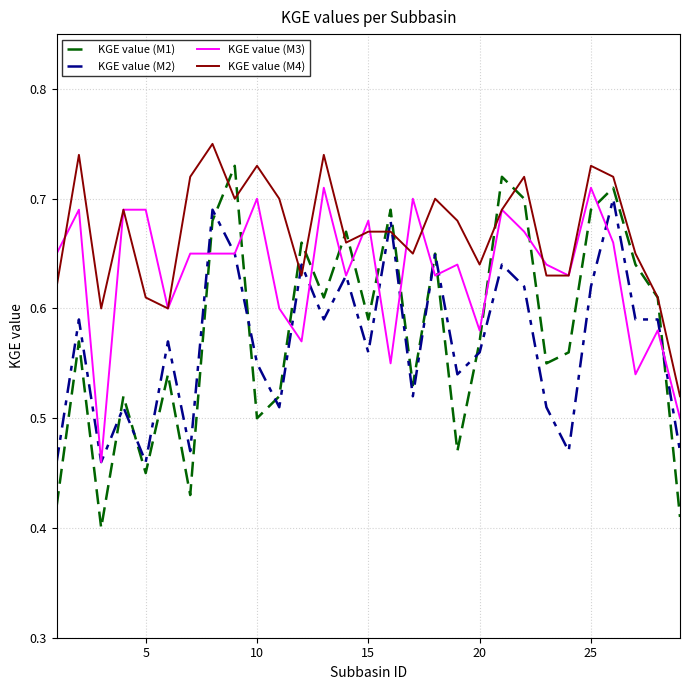

After their last crossing, which series has the higher values: KGE value (M3) or KGE value (M1)?

KGE value (M3)